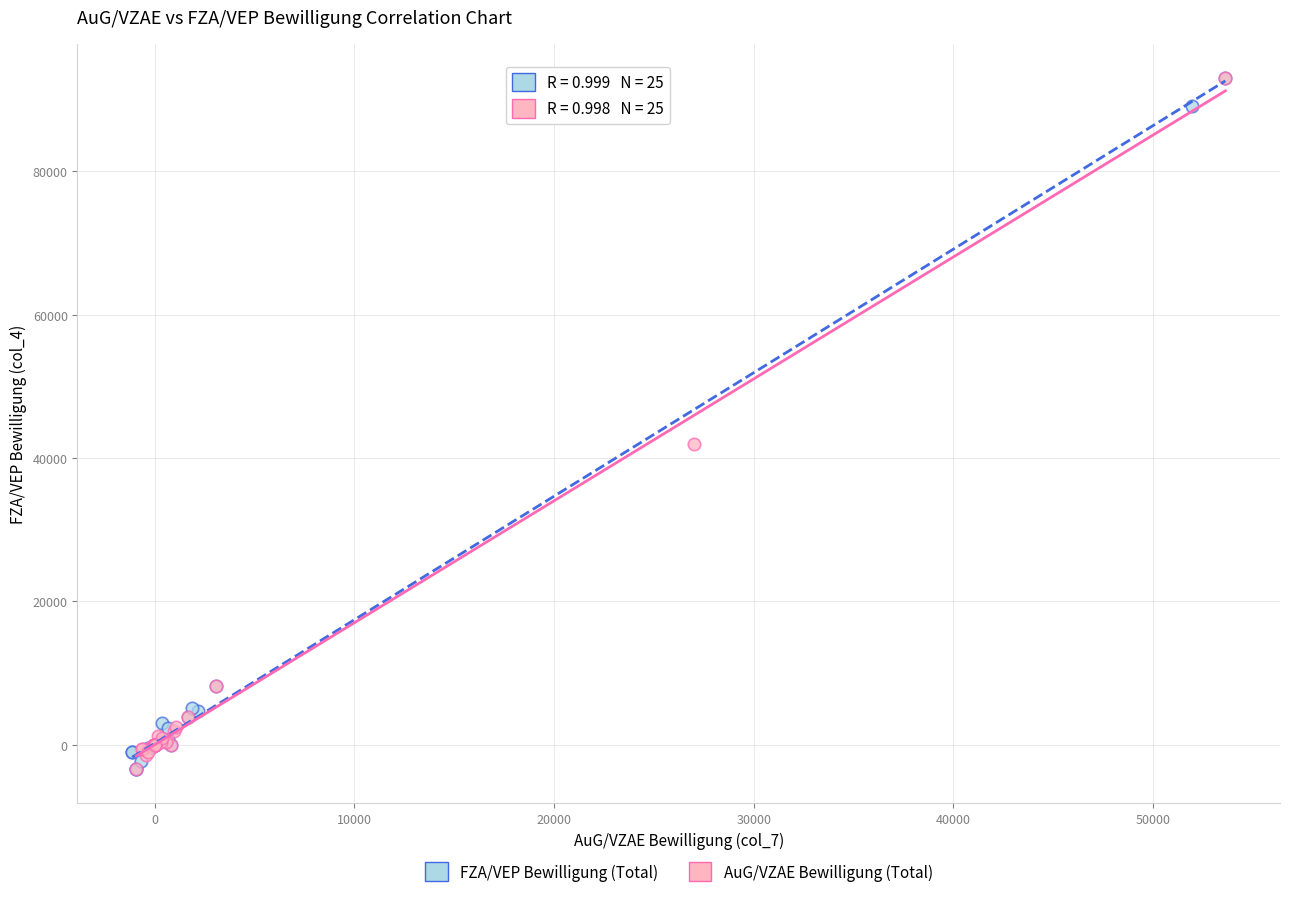

What are all the series names shown in the legend?

FZA/VEP Bewilligung (Total), AuG/VZAE Bewilligung (Total)